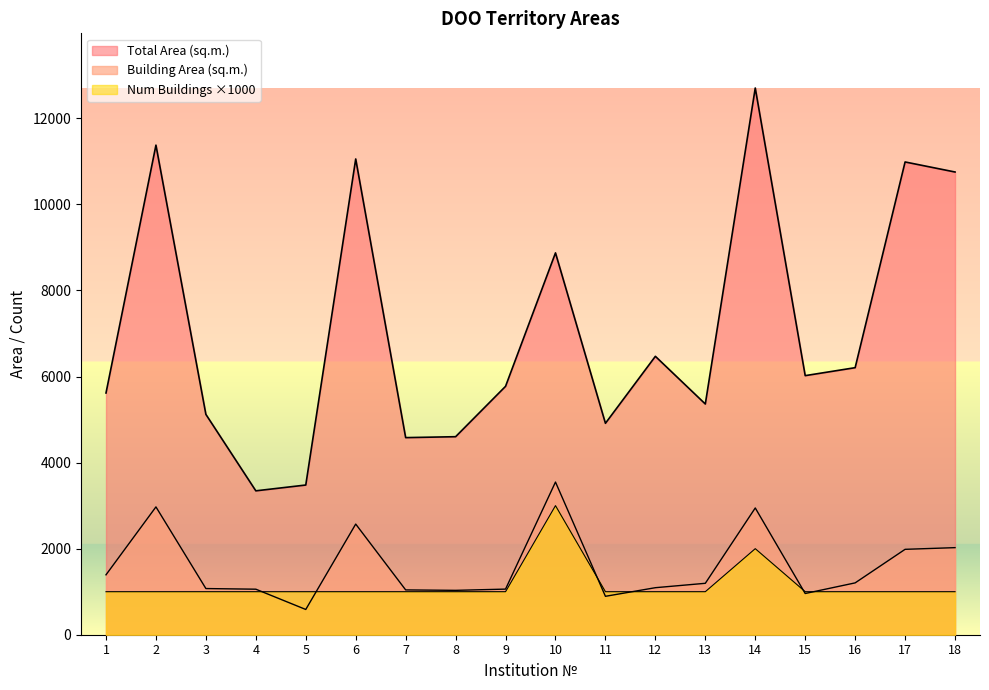

Reading left to right, transcribe all the data shown in this chart.

Total Area (sq.m.): 1=5618.0	2=11378.0	3=5120.8	4=3344.0	5=3479.0	6=11056.3	7=4580.6	8=4602.0	9=5772.5	10=8874.0	11=4913.5	12=6470.0	13=5362.0	14=12705.7	15=6021.1	16=6206.0	17=10986.9	18=10753.5
Building Area (sq.m.): 1=1392.1	2=2970.6	3=1073.0	4=1058.0	5=587.0	6=2571.3	7=1041.4	8=1031.3	9=1060.0	10=3548.0	11=892.7	12=1093.0	13=1195.0	14=2945.8	15=958.0	16=1204.9	17=1984.5	18=2023.8
Num Buildings: 1=1000.0	2=1000.0	3=1000.0	4=1000.0	5=1000.0	6=1000.0	7=1000.0	8=1000.0	9=1000.0	10=3000.0	11=1000.0	12=1000.0	13=1000.0	14=2000.0	15=1000.0	16=1000.0	17=1000.0	18=1000.0